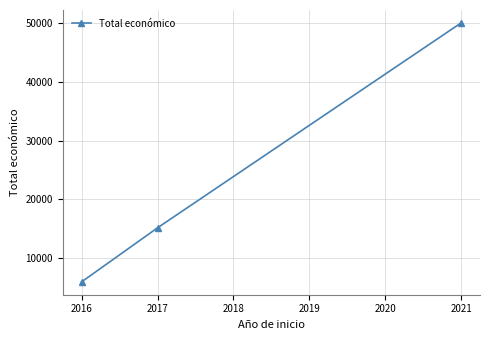

Rank the categories by value from highest to lowest.

2021, 2017, 2016